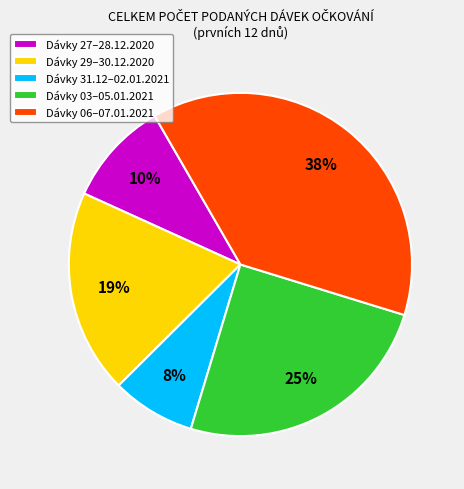

What is the ratio of the value at Dávky 27–28.12.2020 to the value at Dávky 06–07.01.2021?

0.3